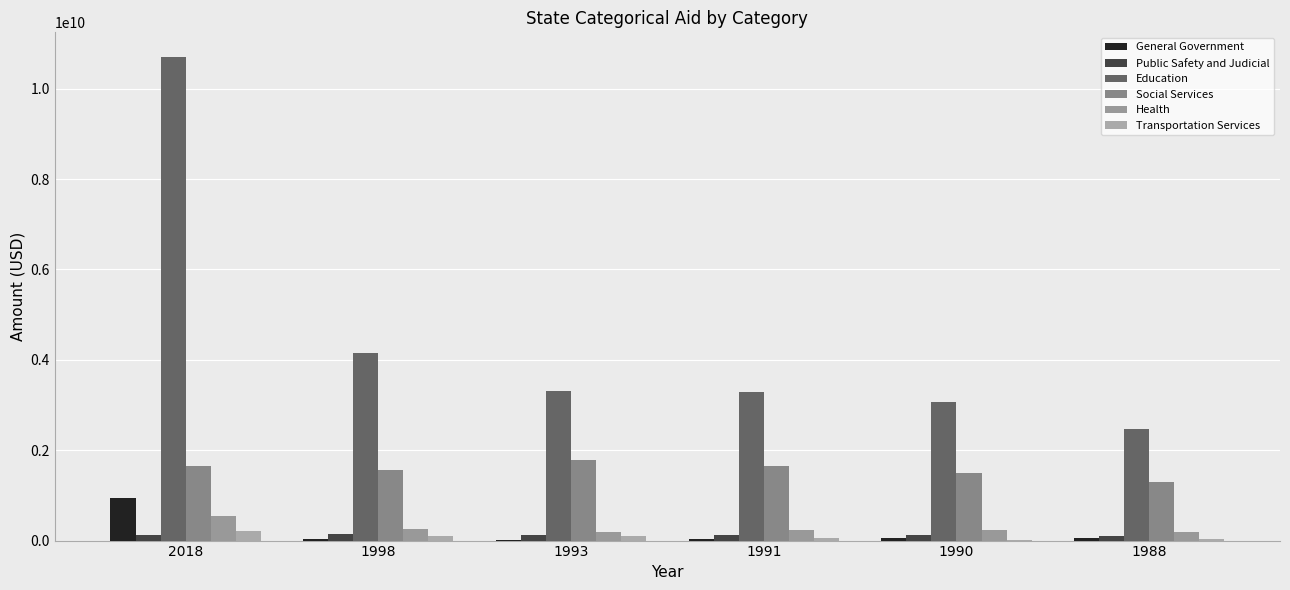

Which has a higher value, 1991 or 2018?

2018